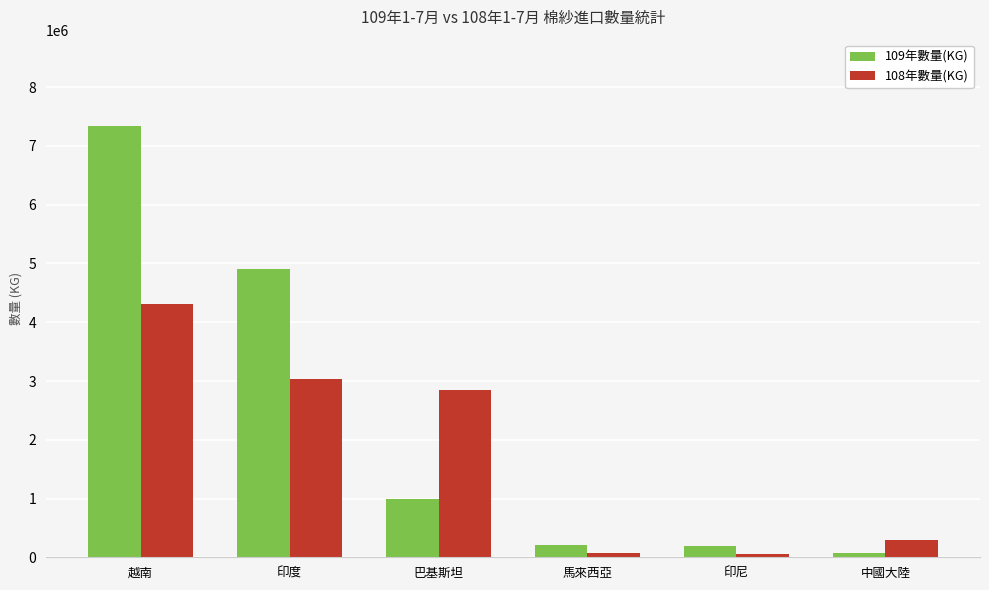

What are all the series names shown in the legend?

109年數量(KG), 108年數量(KG)